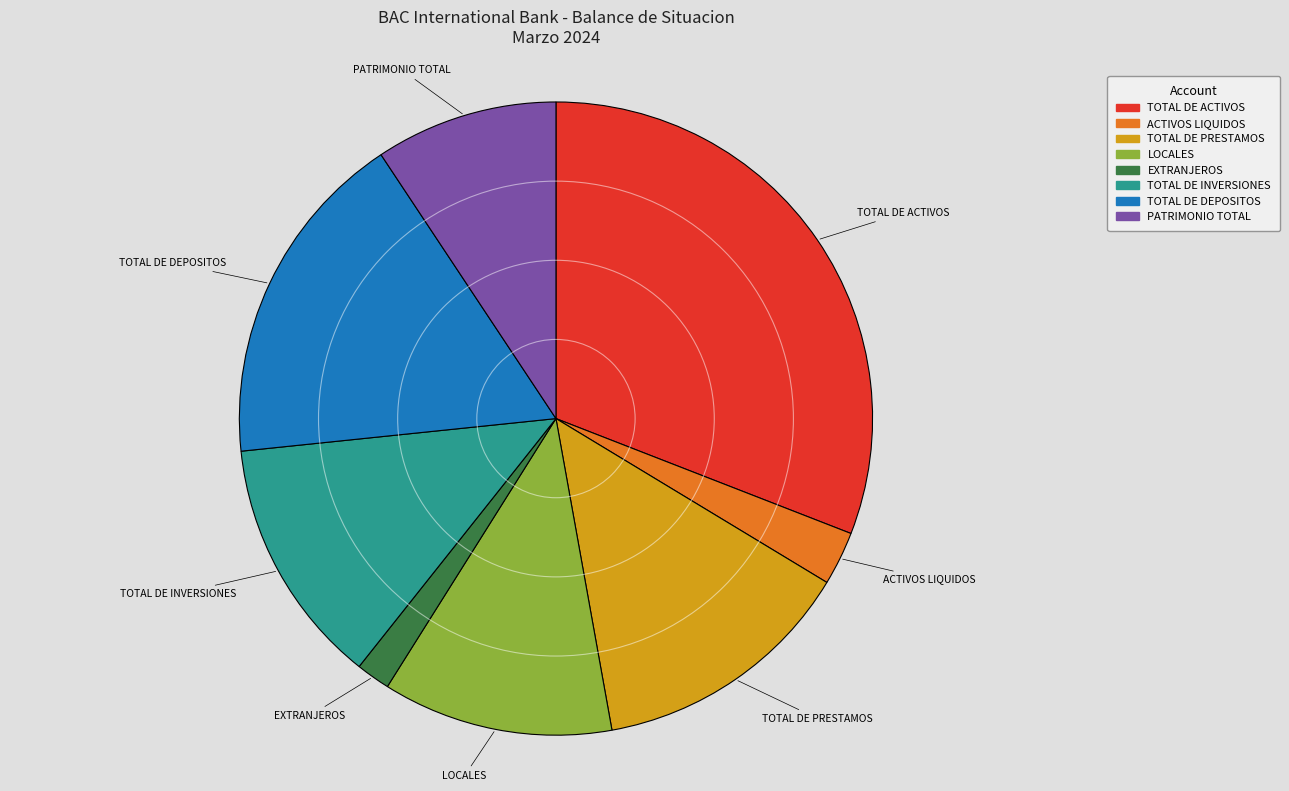

Does TOTAL DE ACTIVOS represent more than half of the total?

No